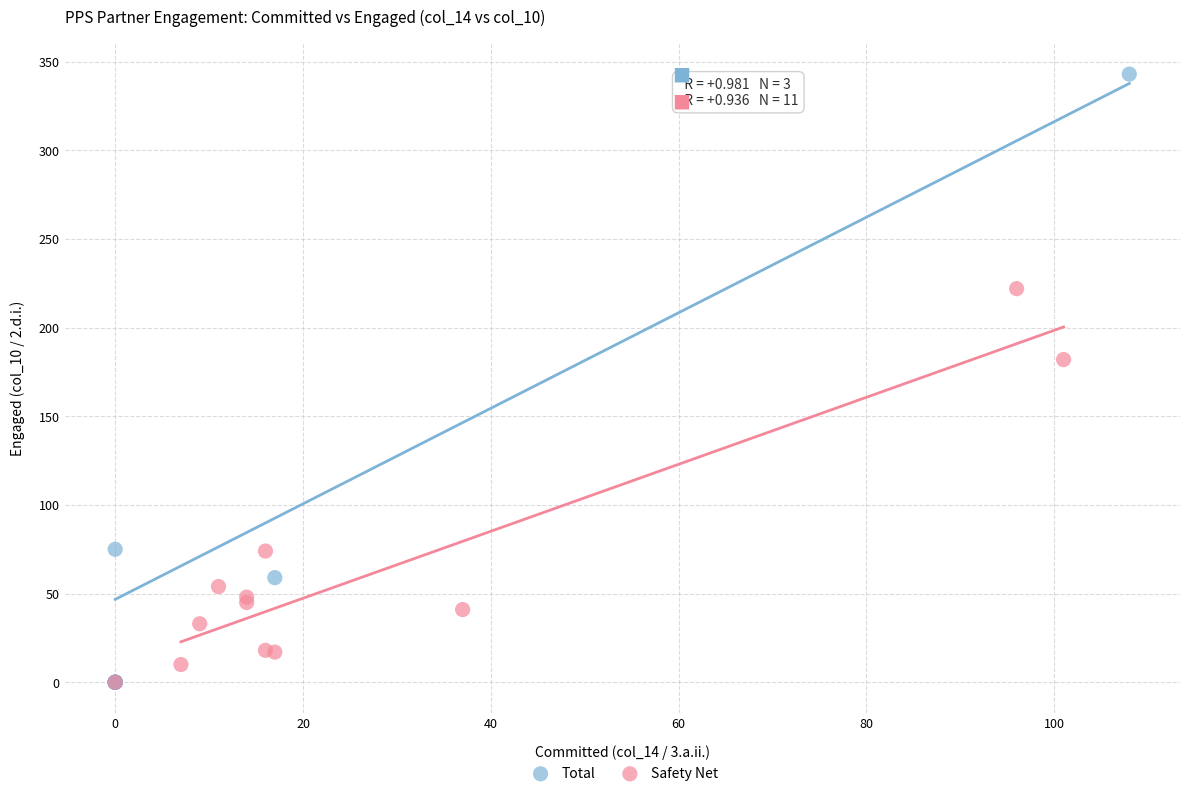

Which series contains the highest Y value?

Total